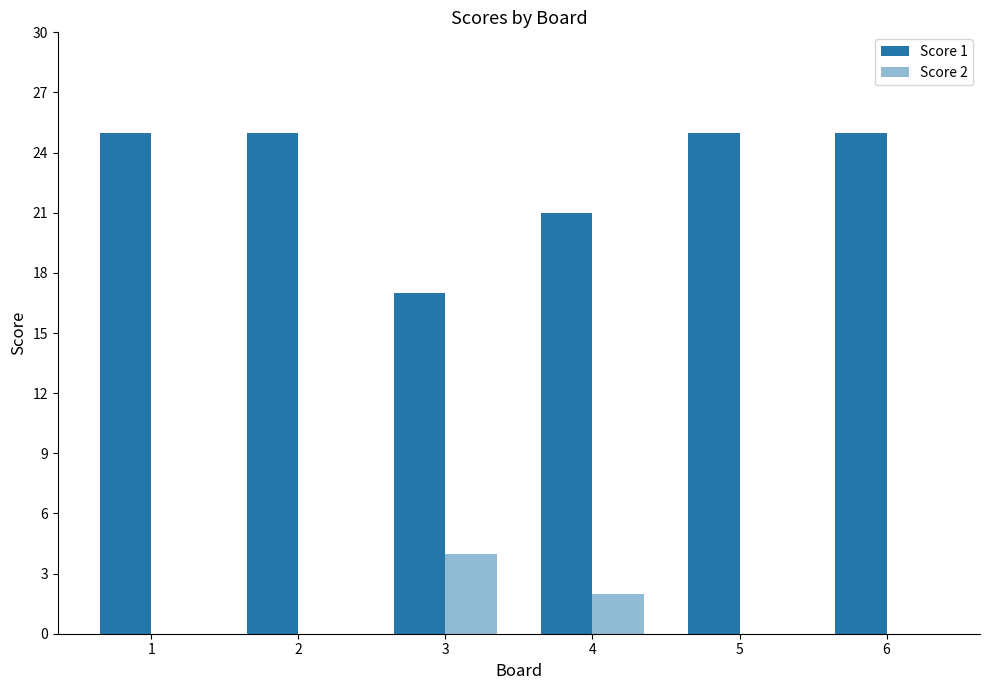

Are the bars horizontal?

No